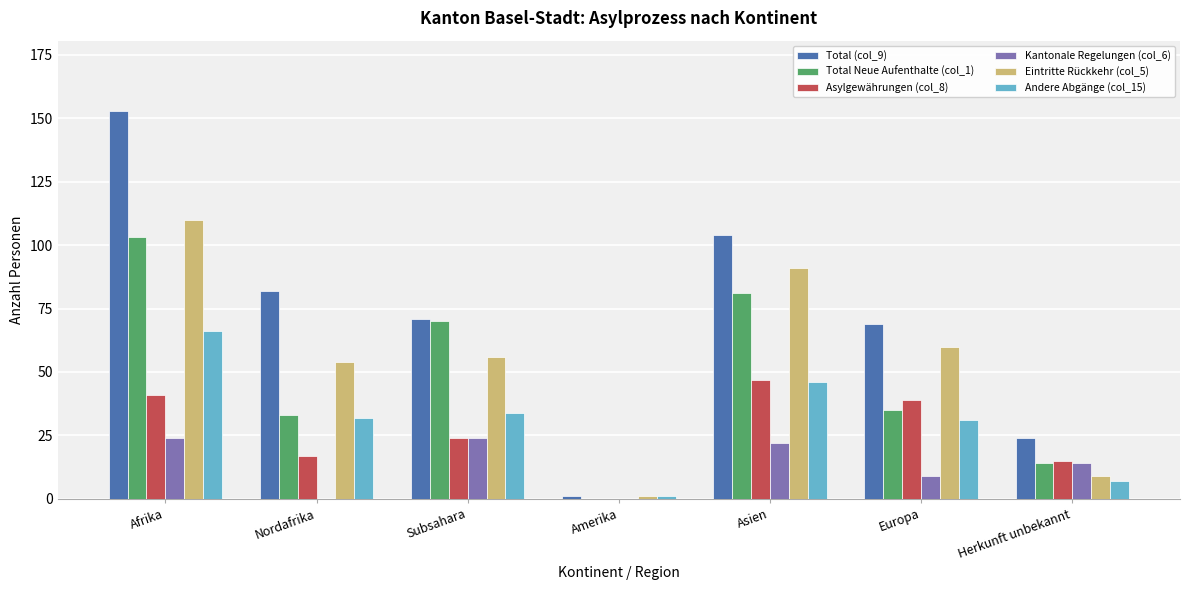

What are all the series names shown in the legend?

Total (col_9), Total Neue Aufenthalte (col_1), Asylgewährungen (col_8), Kantonale Regelungen (col_6), Eintritte Rückkehr (col_5), Andere Abgänge (col_15)